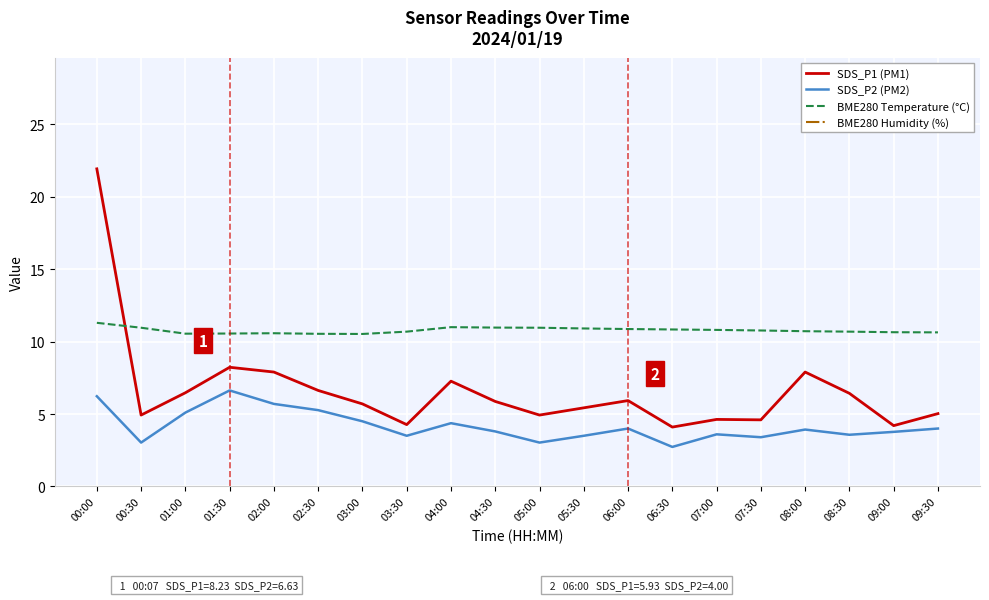

Reading right to left, what are all the values shown in this chart?

SDS_P1 (PM1): 09:30=5.0	09:00=4.2	08:30=6.4	08:00=7.9	07:30=4.6	07:00=4.6	06:30=4.1	06:00=5.9	05:30=5.4	05:00=4.9	04:30=5.9	04:00=7.3	03:30=4.3	03:00=5.7	02:30=6.6	02:00=7.9	01:30=8.2	01:00=6.5	00:30=4.9	00:00=21.9
SDS_P2 (PM2): 09:30=4.0	09:00=3.8	08:30=3.6	08:00=3.9	07:30=3.4	07:00=3.6	06:30=2.7	06:00=4.0	05:30=3.5	05:00=3.0	04:30=3.8	04:00=4.4	03:30=3.5	03:00=4.5	02:30=5.3	02:00=5.7	01:30=6.6	01:00=5.1	00:30=3.0	00:00=6.2
BME280 Temperature (°C): 09:30=10.6	09:00=10.7	08:30=10.7	08:00=10.7	07:30=10.8	07:00=10.8	06:30=10.8	06:00=10.9	05:30=10.9	05:00=11.0	04:30=11.0	04:00=11.0	03:30=10.7	03:00=10.5	02:30=10.5	02:00=10.6	01:30=10.6	01:00=10.6	00:30=11.0	00:00=11.3
BME280 Humidity (%): 09:30=70.8	09:00=70.7	08:30=70.1	08:00=70.5	07:30=70.1	07:00=69.6	06:30=70.0	06:00=70.0	05:30=69.7	05:00=69.3	04:30=69.6	04:00=69.6	03:30=70.1	03:00=72.3	02:30=72.9	02:00=72.2	01:30=72.5	01:00=71.8	00:30=69.3	00:00=68.2